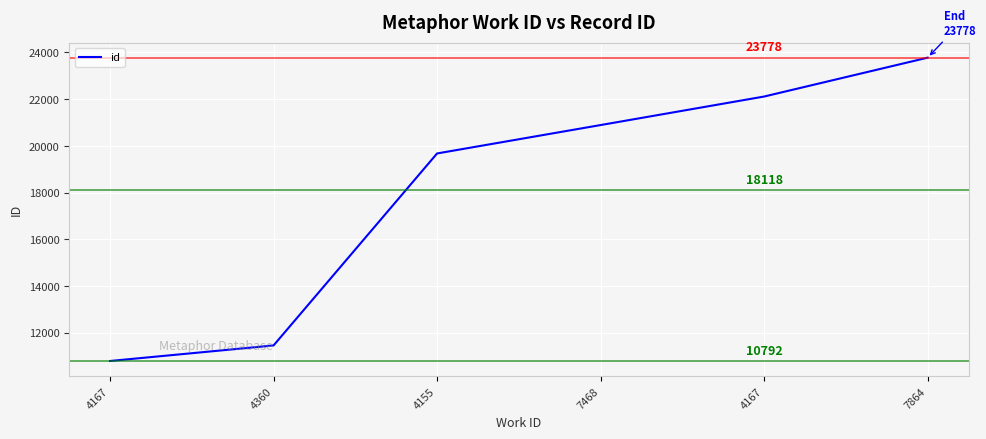

Does the chart have visible grid lines?

Yes